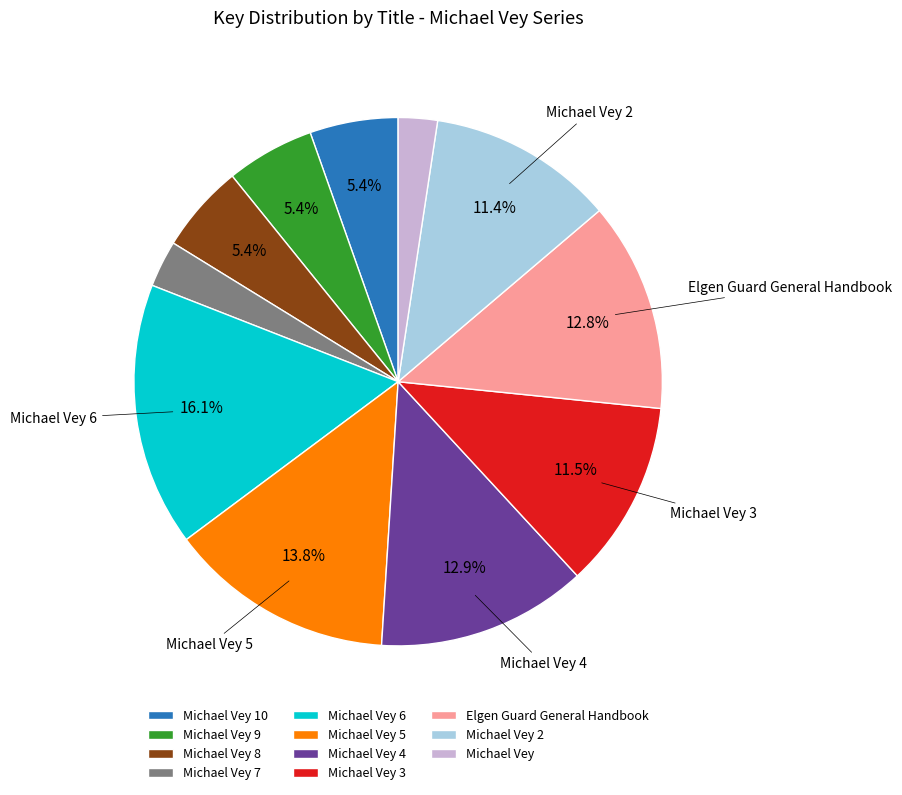

Is there a majority slice in this chart?

No